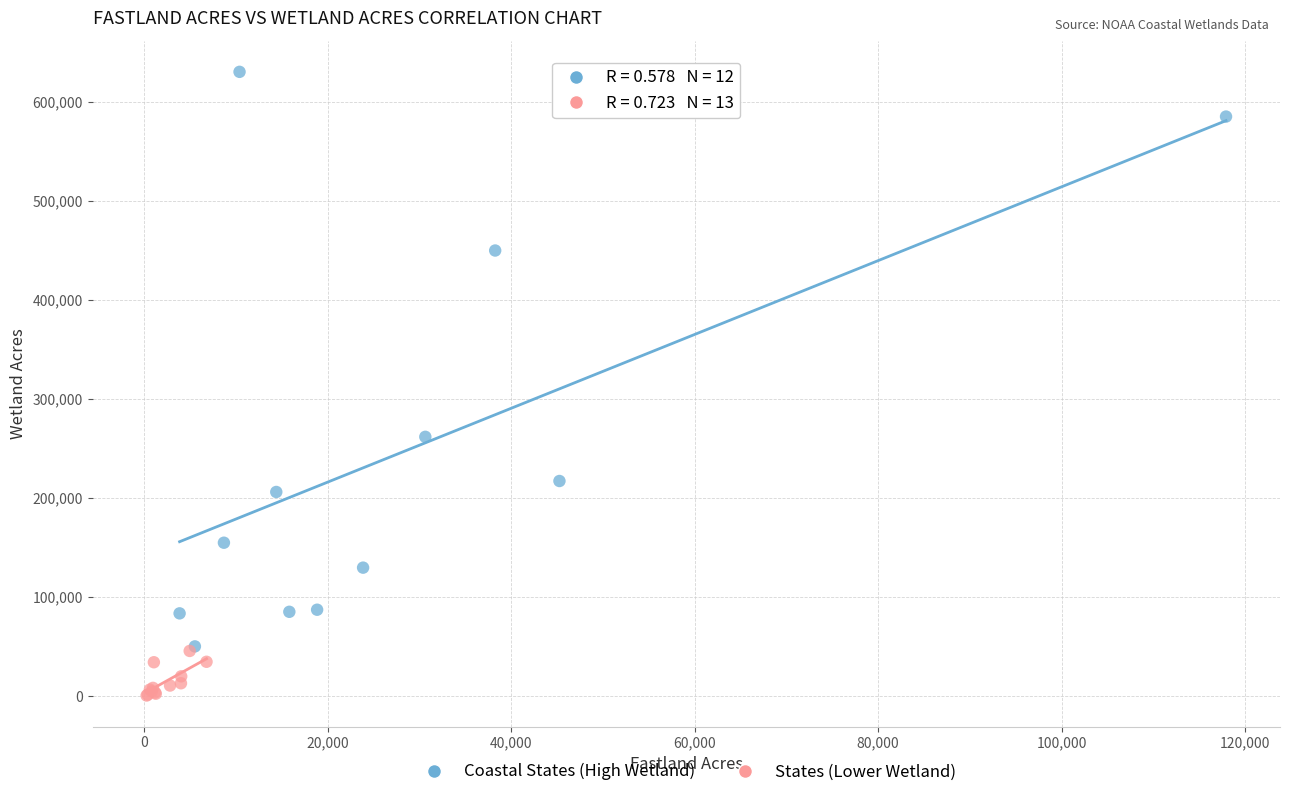

Which series contains the highest Y value?

Coastal States (High Wetland)